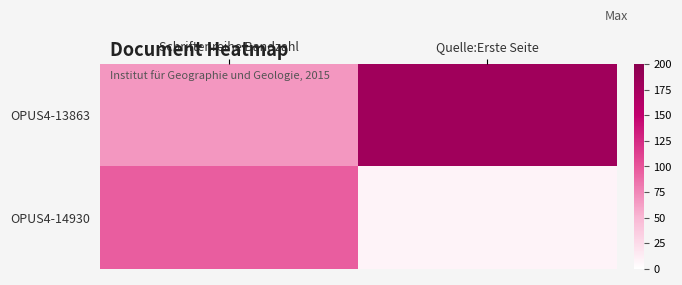

What is the total value across all series at Schriftenreihe Bandzahl?

163